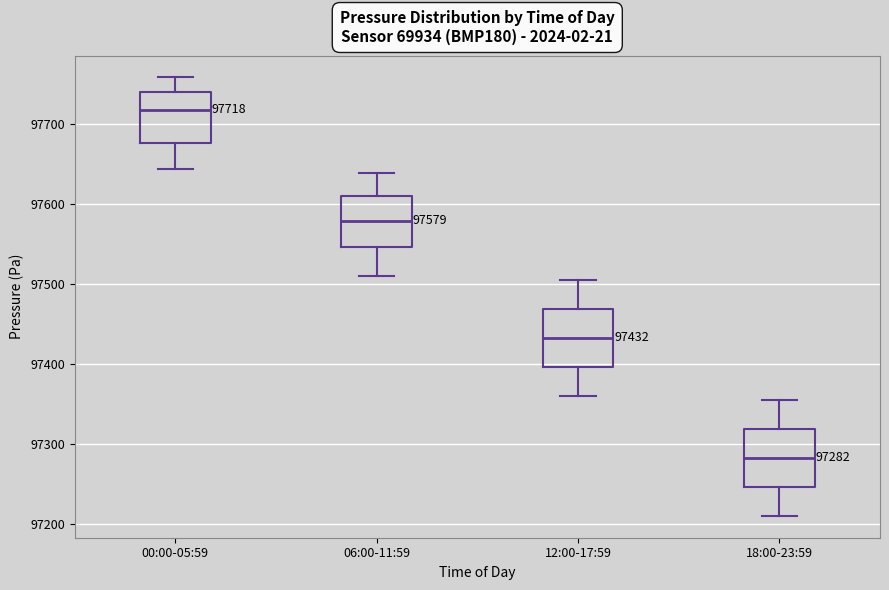

Which box's median line is the lowest?

18:00-23:59